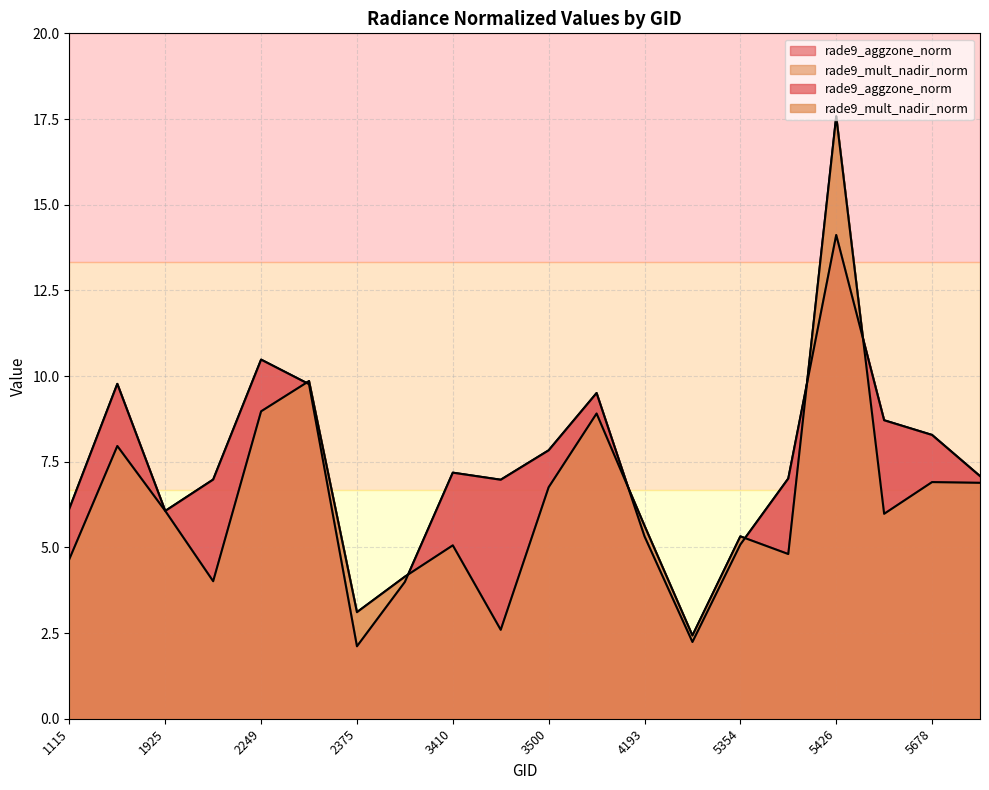

The value of rade9_aggzone_norm at 5723 is 7.1. True or false?

True